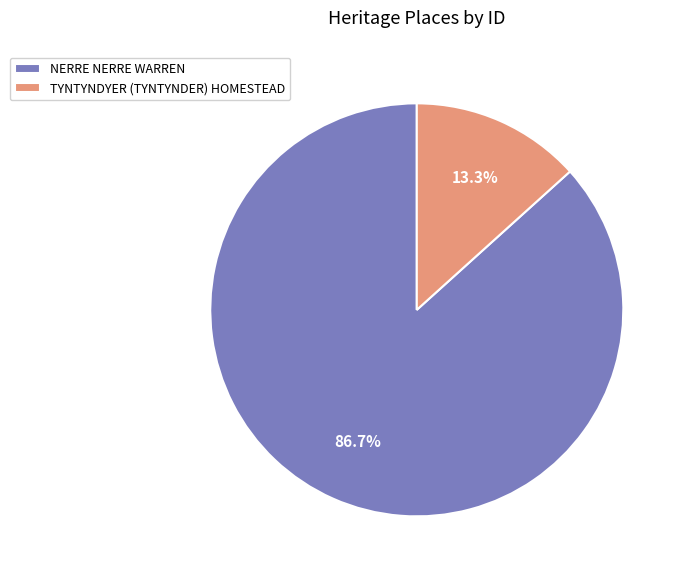

How many segments does this pie chart have?

2